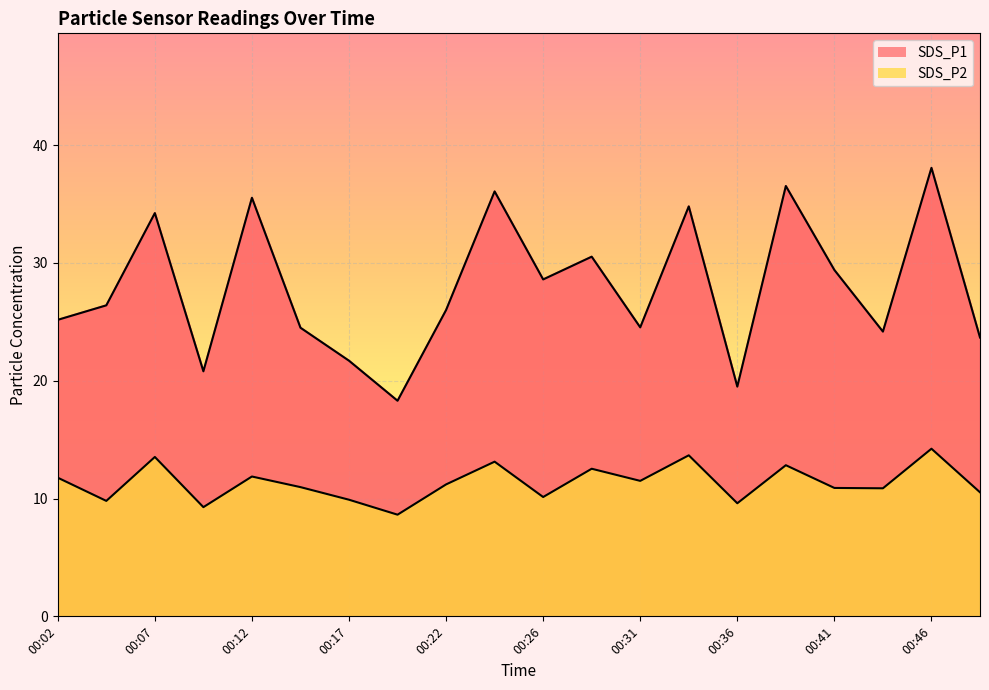

Which series has the largest total across all categories?

SDS_P1